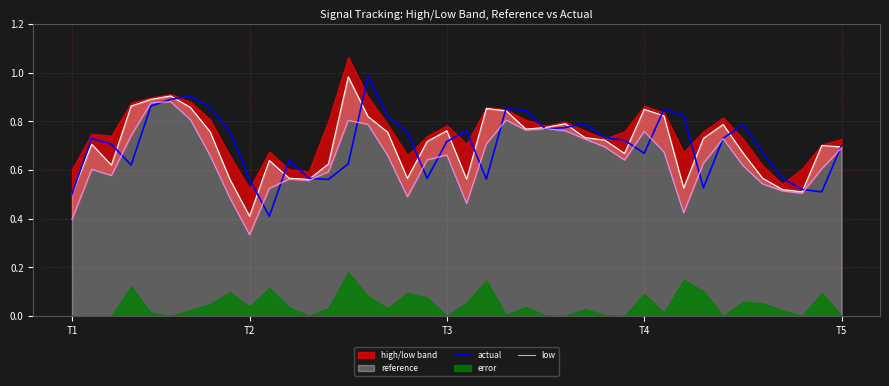

How many lines are shown in the chart?

2